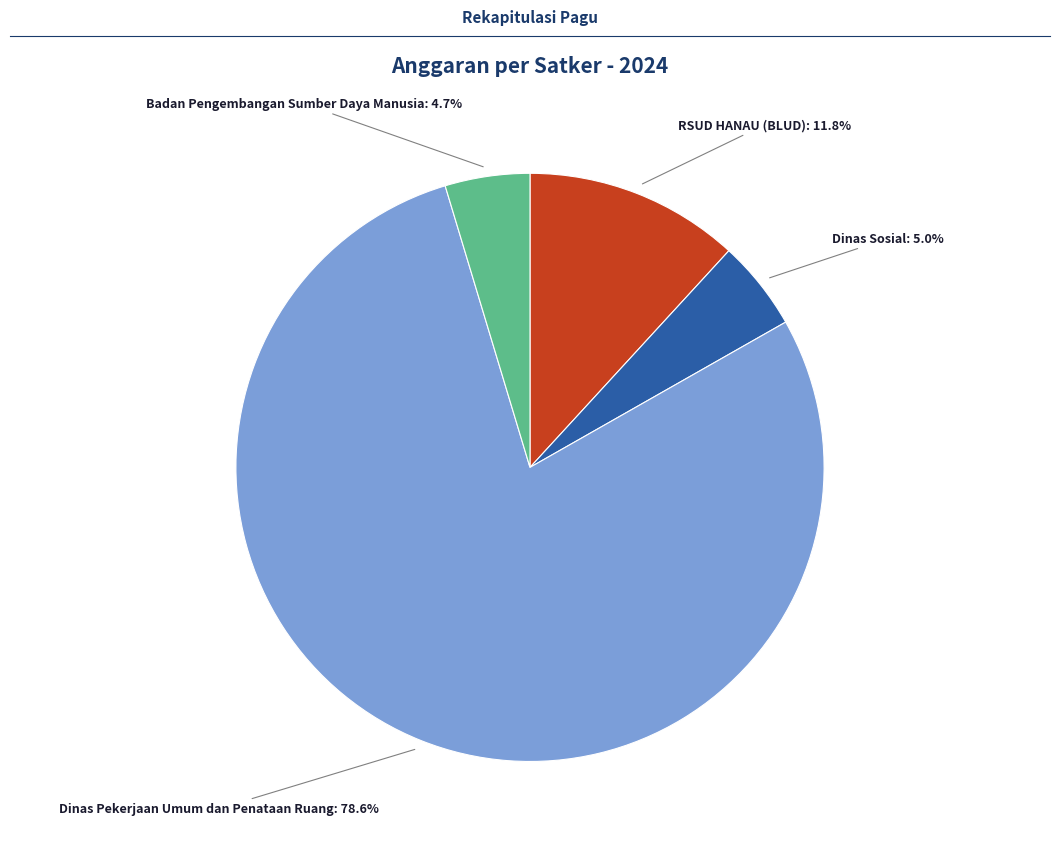

Is there any slice that represents more than half of the pie?

Yes